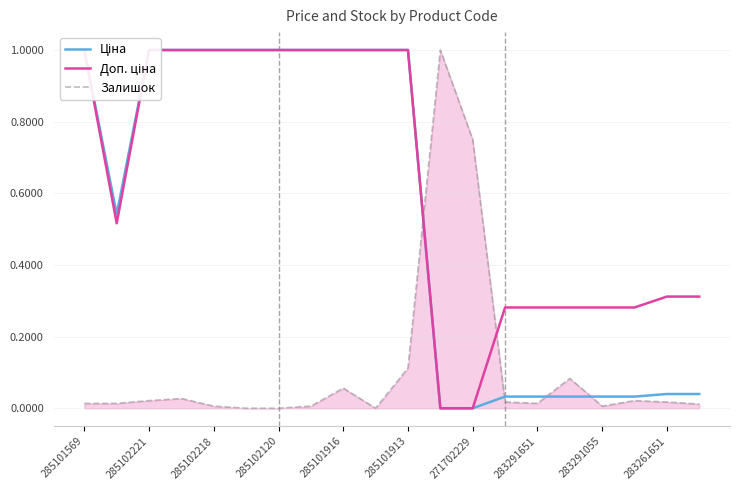

How many interior local peaks does the Залишок series have?

5